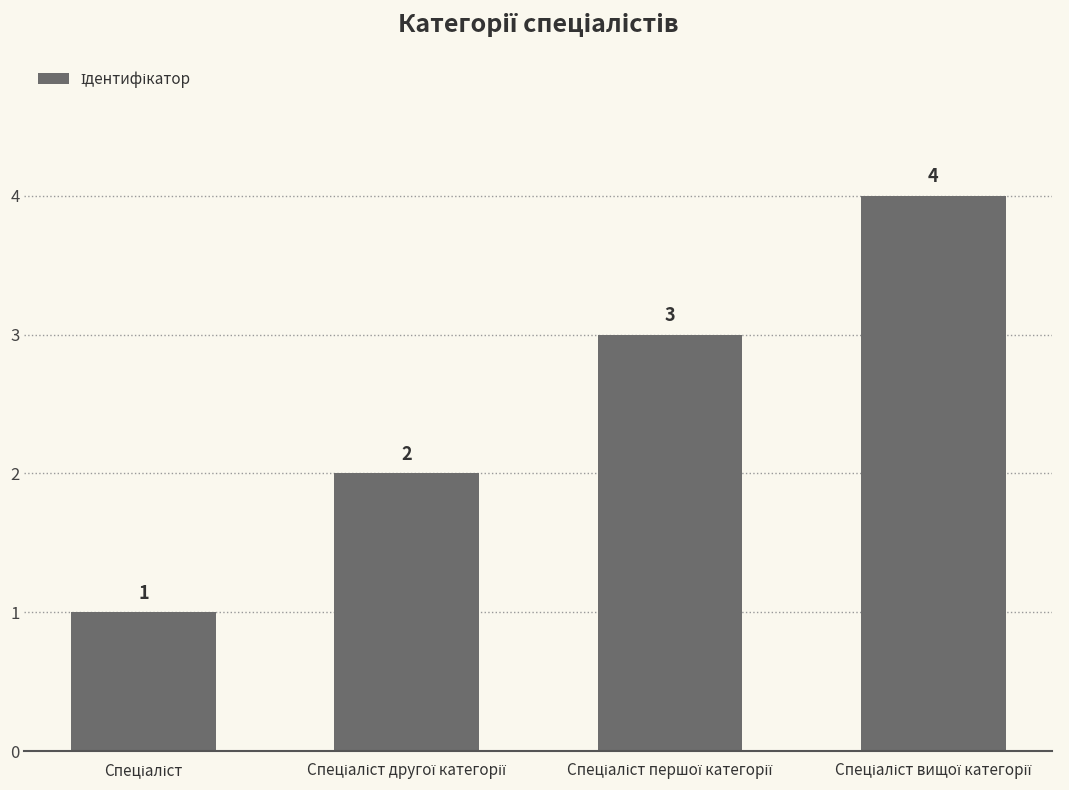

What is the value of the 3rd bar from the left?

3